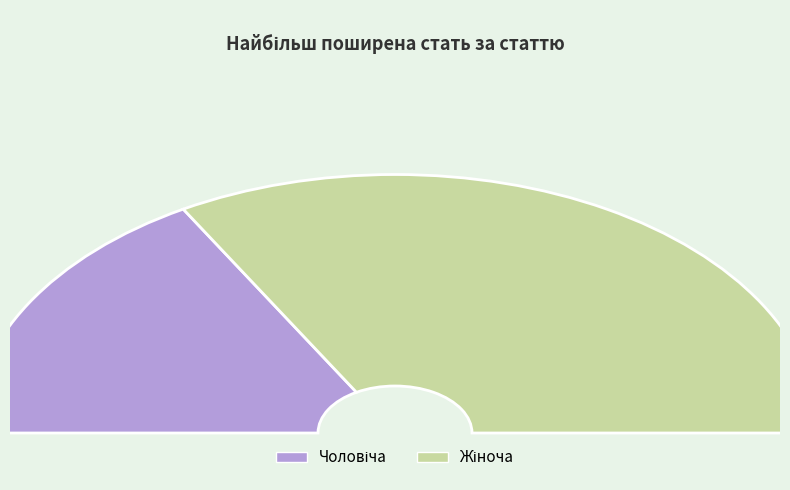

To the nearest percent, what portion does Жіноча represent?

67%